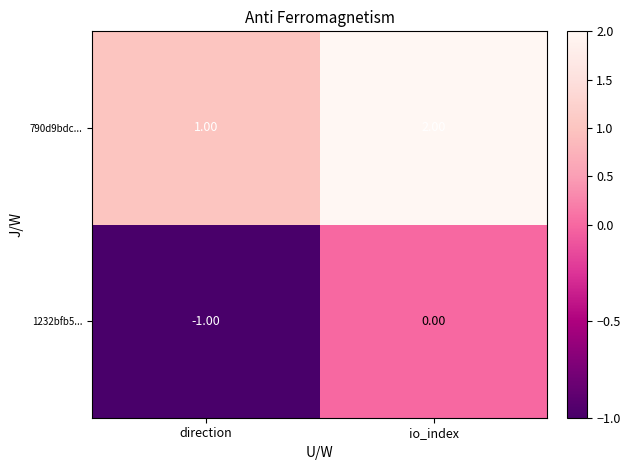

At which category is the sum across all series the highest?

io_index